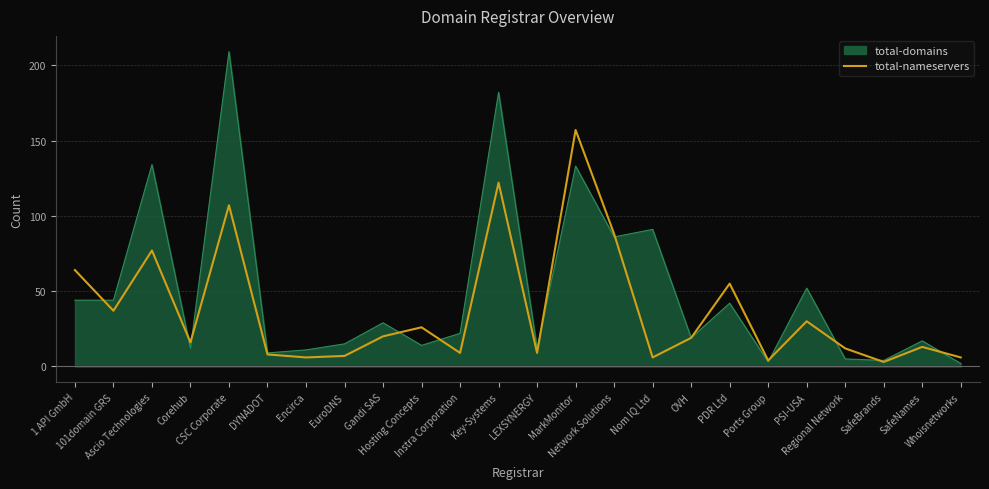

Count the number of data series in this chart.

1